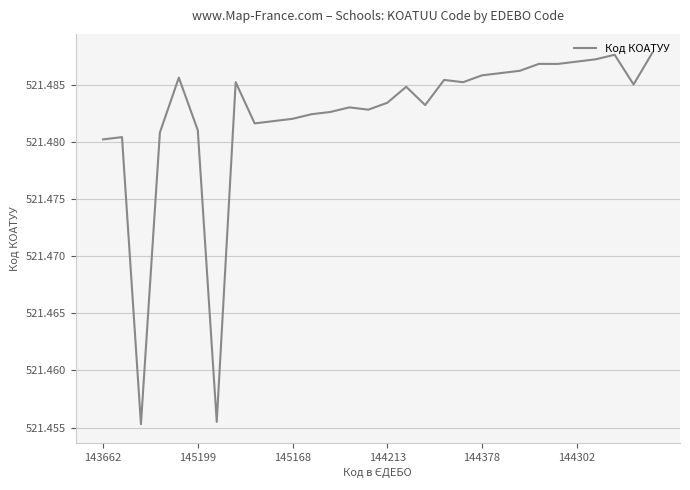

Does the chart display data point markers on the line(s)?

No